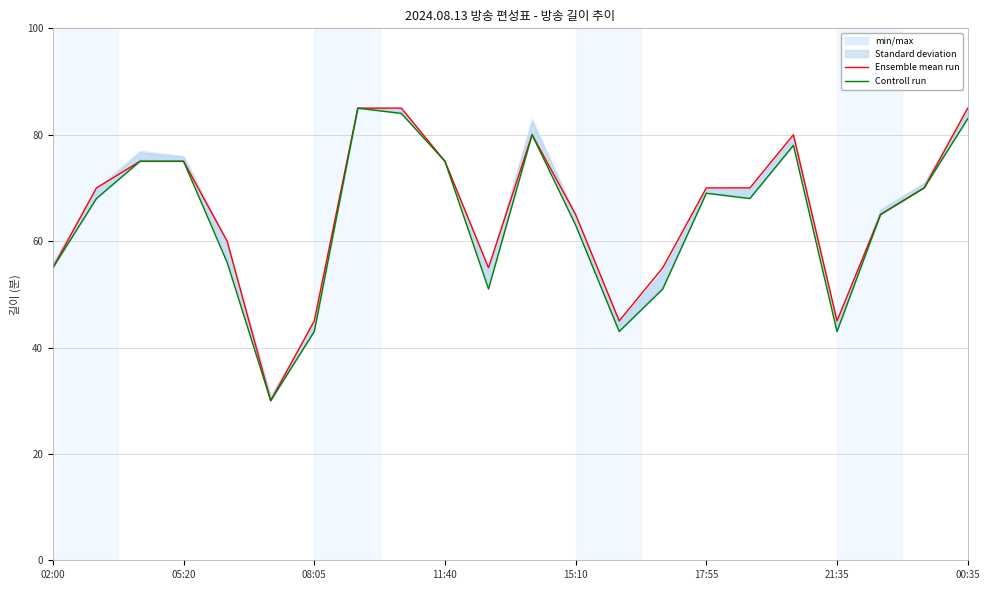

Count the number of categories in the chart.

22